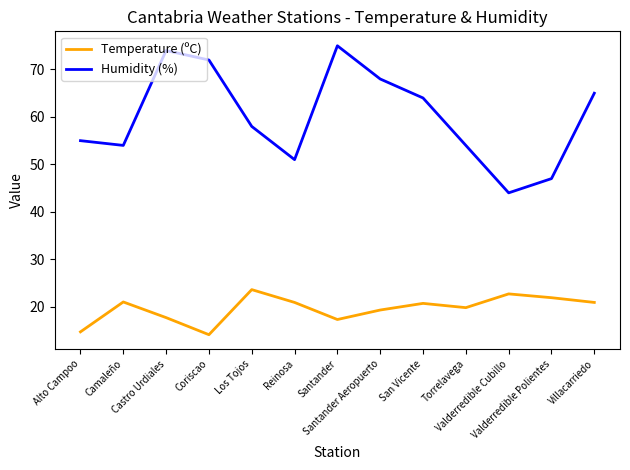

True or false: Temperature (ºC) and Humidity (%) intersect in this chart.

False